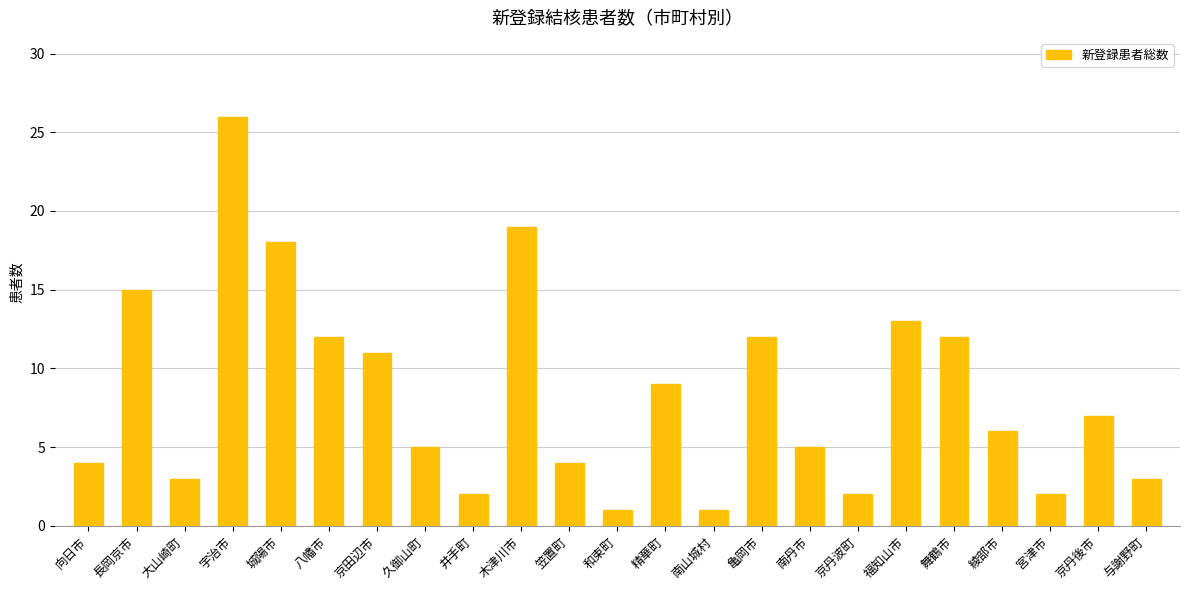

Reading left to right, transcribe all the data shown in this chart.

4	15	3	26	18	12	11	5	2	19	4	1	9	1	12	5	2	13	12	6	2	7	3